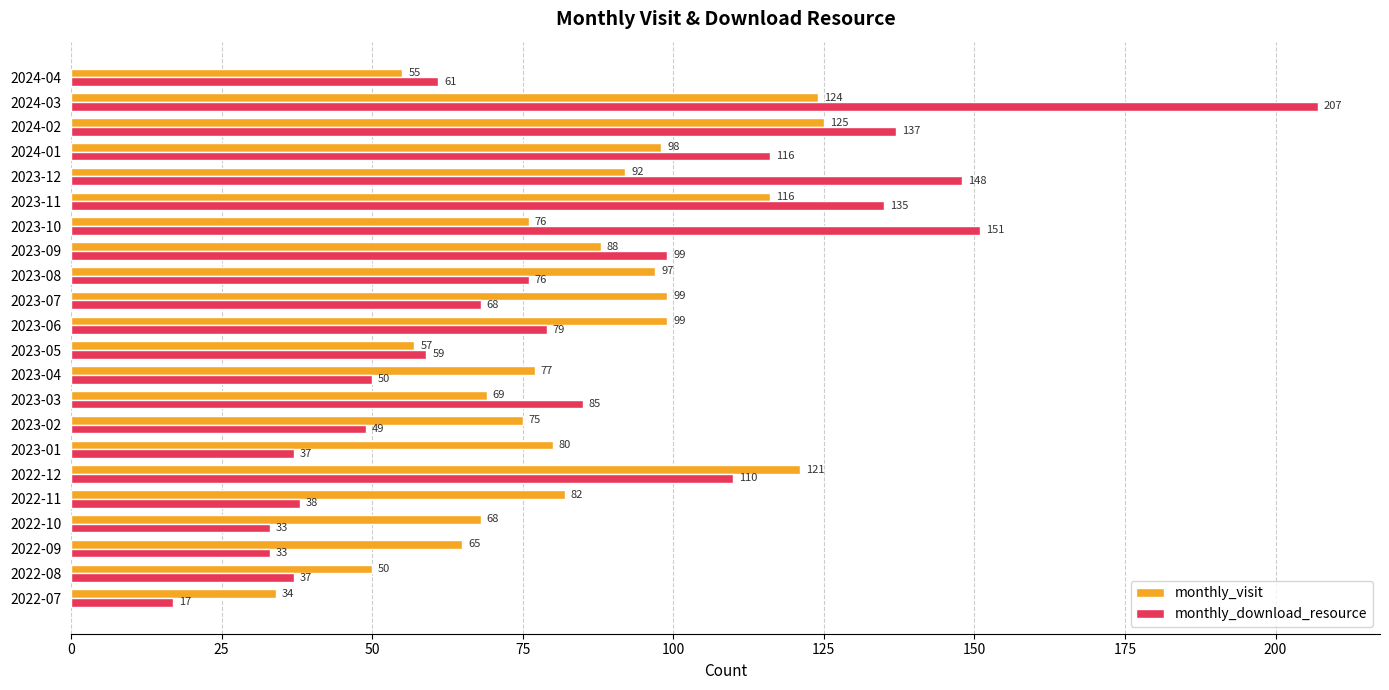

Rank the series by their average value, from highest to lowest.

monthly_visit, monthly_download_resource